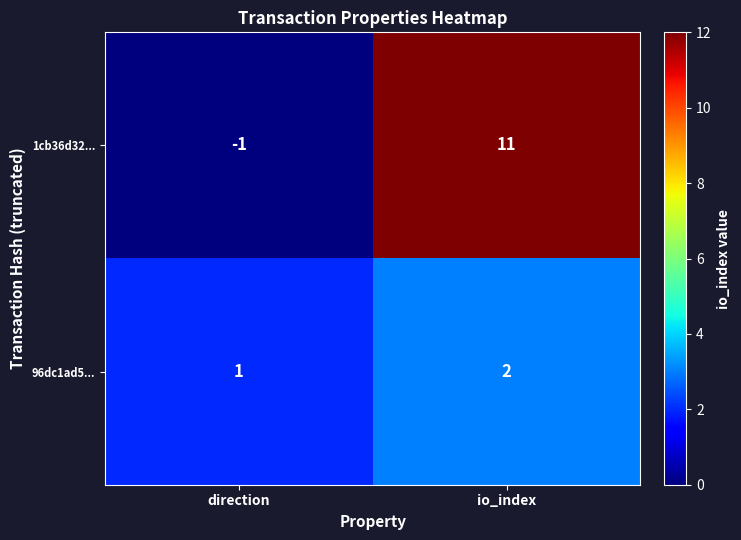

At which label is 1cb36d32... closest to 5?

direction